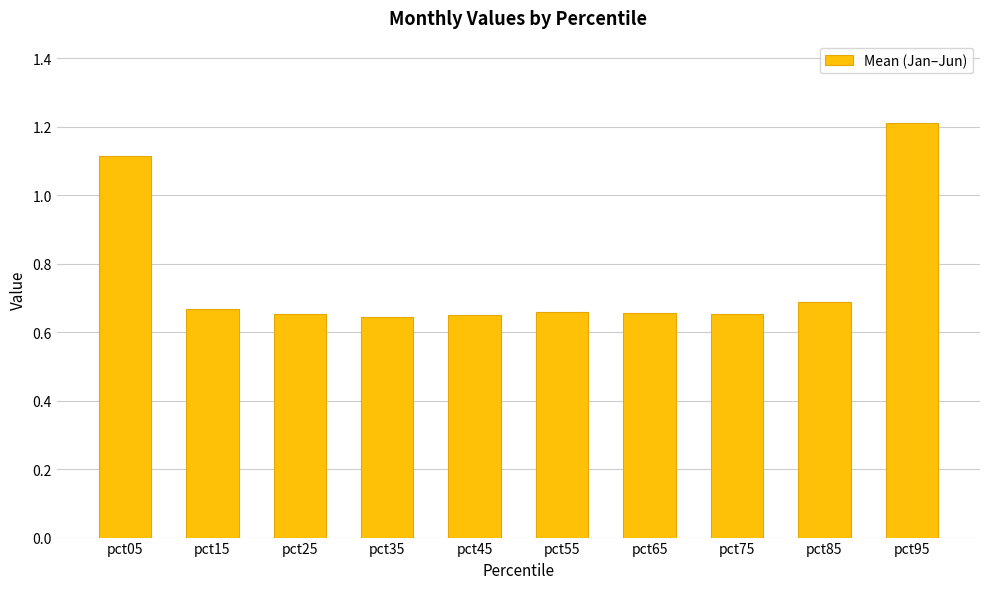

True or false: the data shows 0.7 at pct45.

True